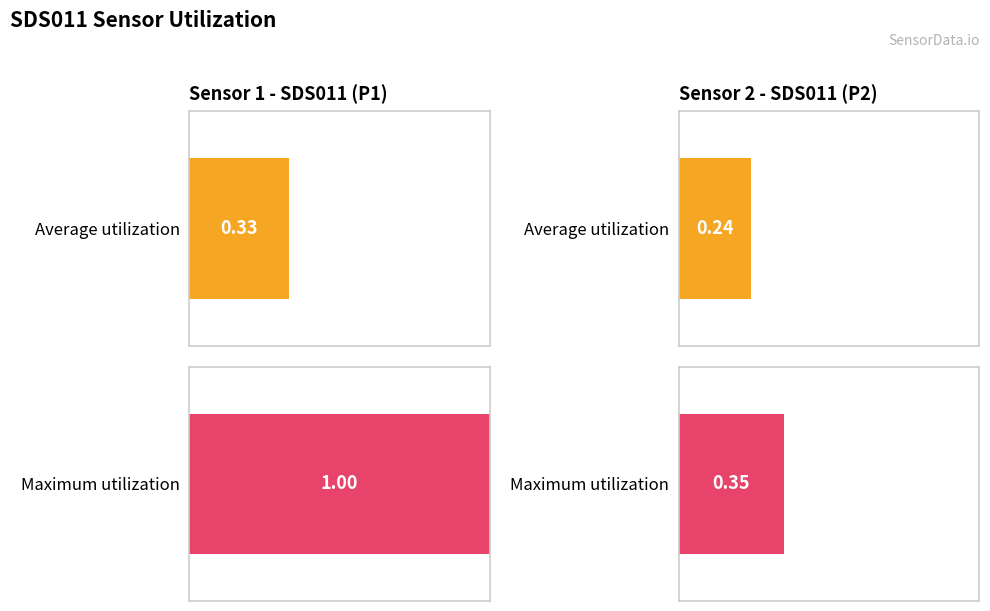

Between 11 and 17, which is larger?

17